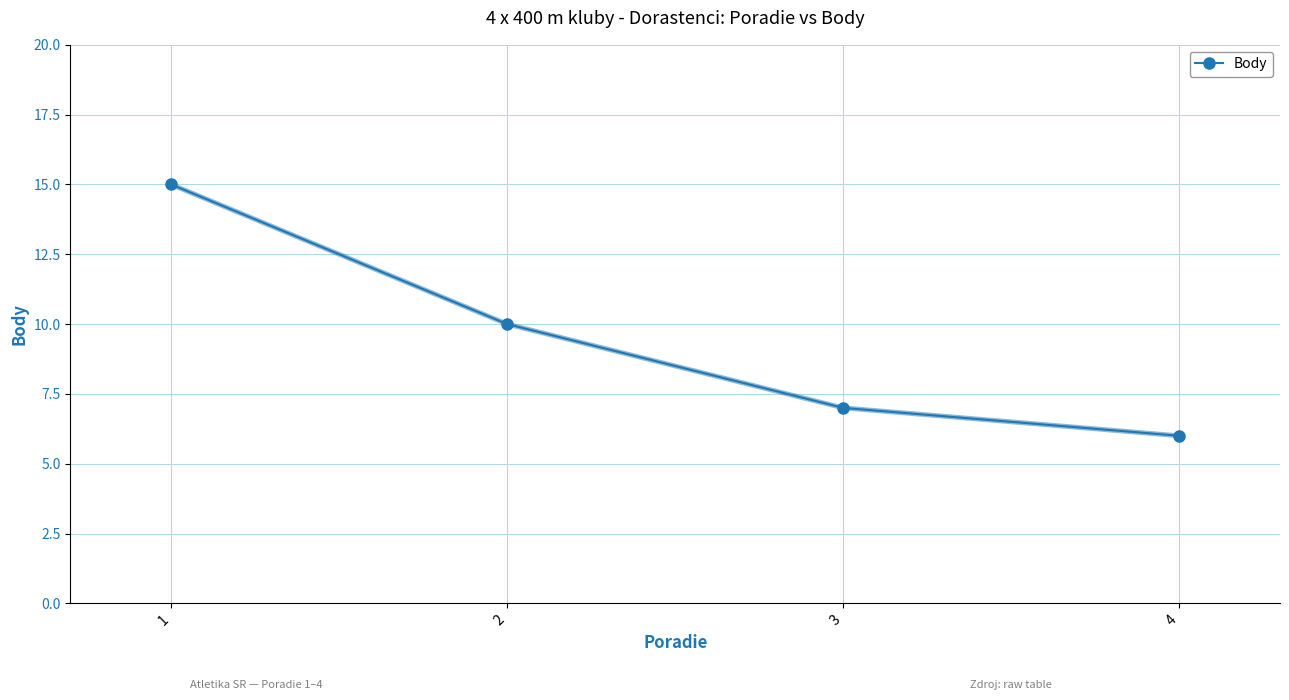

What is the change in value from 2 to 3?

-3